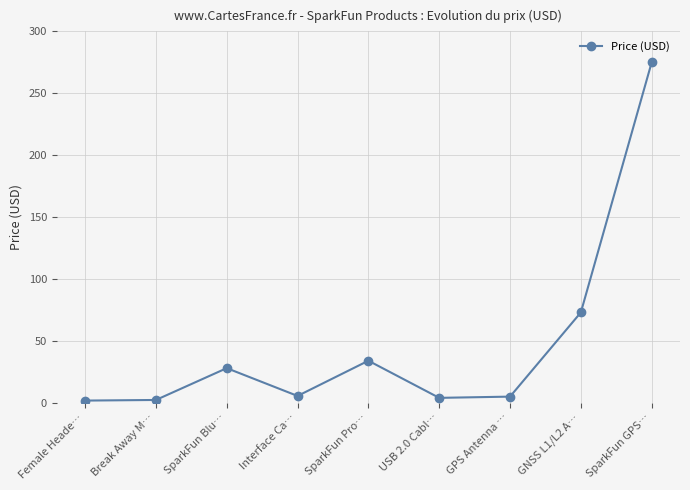

Where does the data first go above 5?

SparkFun Blu…